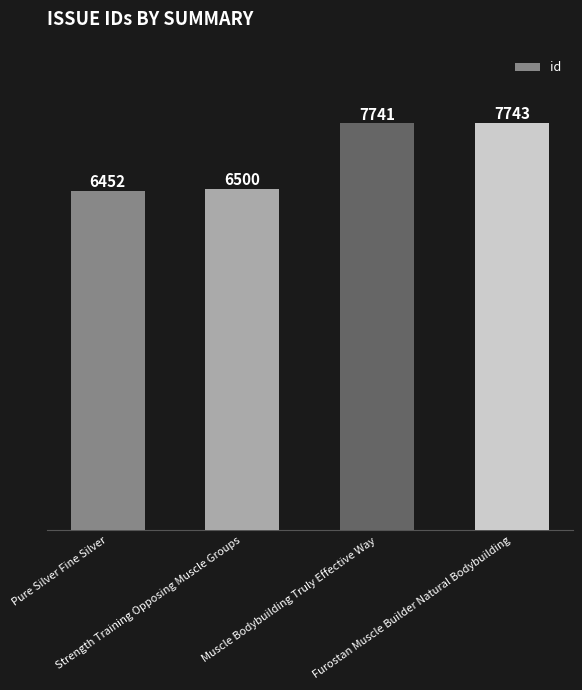

List the labels in order of value, largest first.

Furostan Muscle Builder Natural Bodybuilding, Muscle Bodybuilding Truly Effective Way, Strength Training Opposing Muscle Groups, Pure Silver Fine Silver